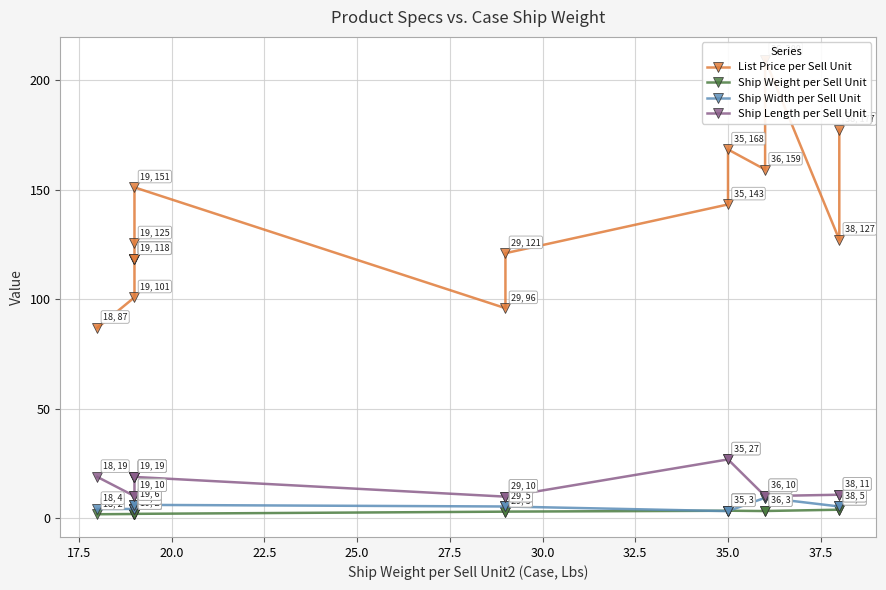

At how many categories does at least one series exceed 139?

6